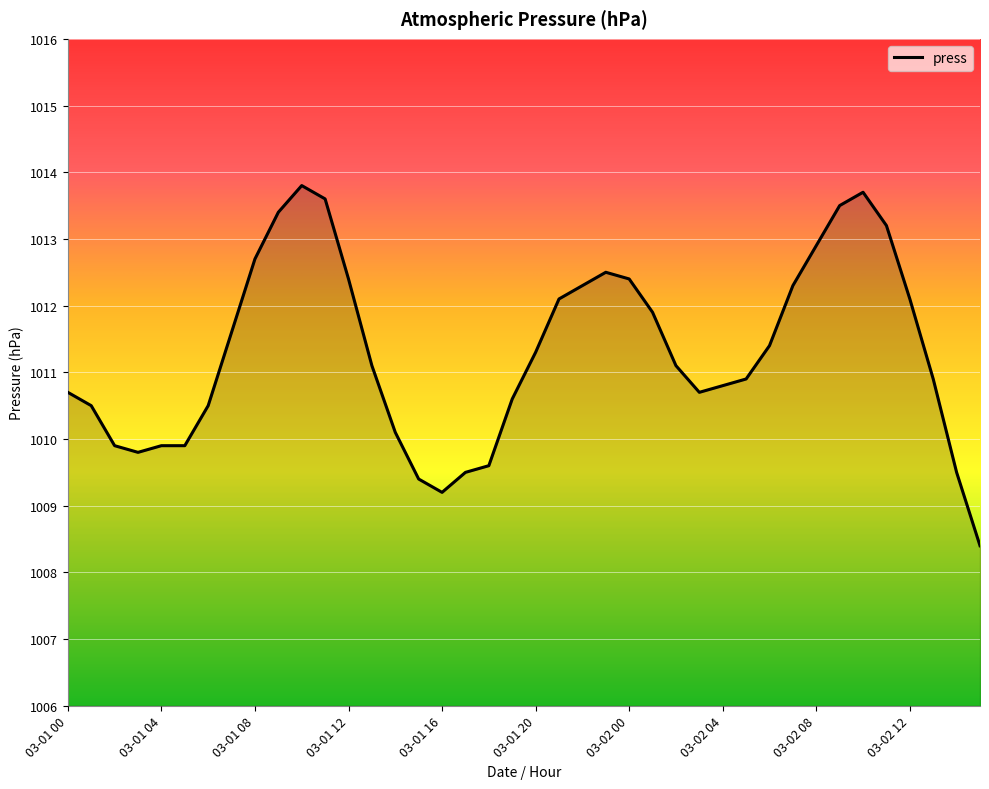

What is the difference between the maximum and minimum values?

5.4